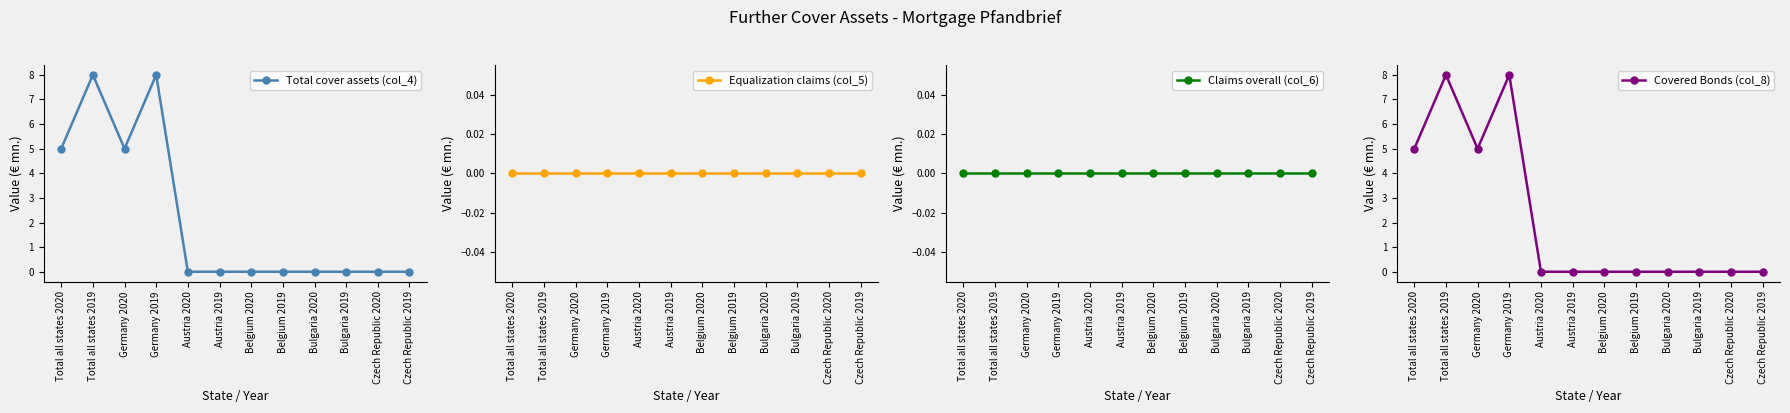

What are all the series names shown in the legend?

Total cover assets (col_4), Equalization claims (col_5), Claims overall (col_6), Covered Bonds (col_8)